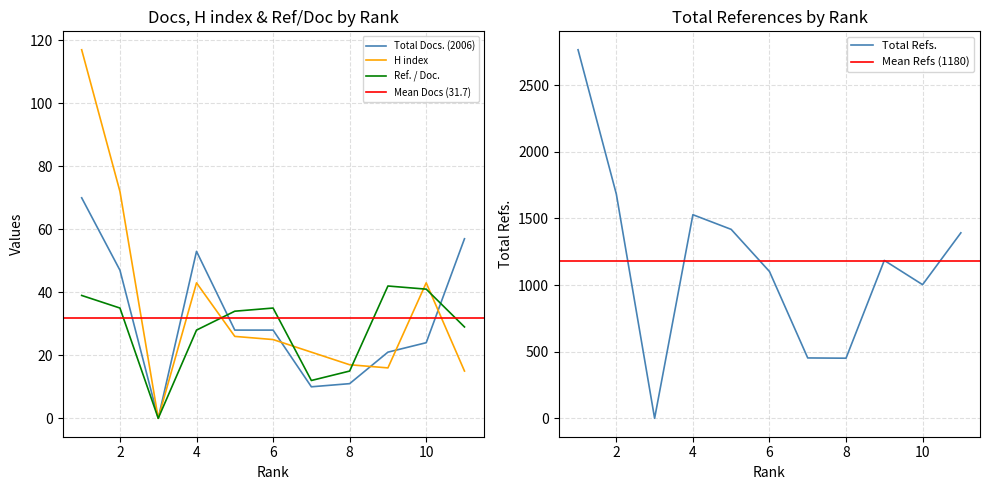

Which series has the largest total across all categories?

Total Refs.